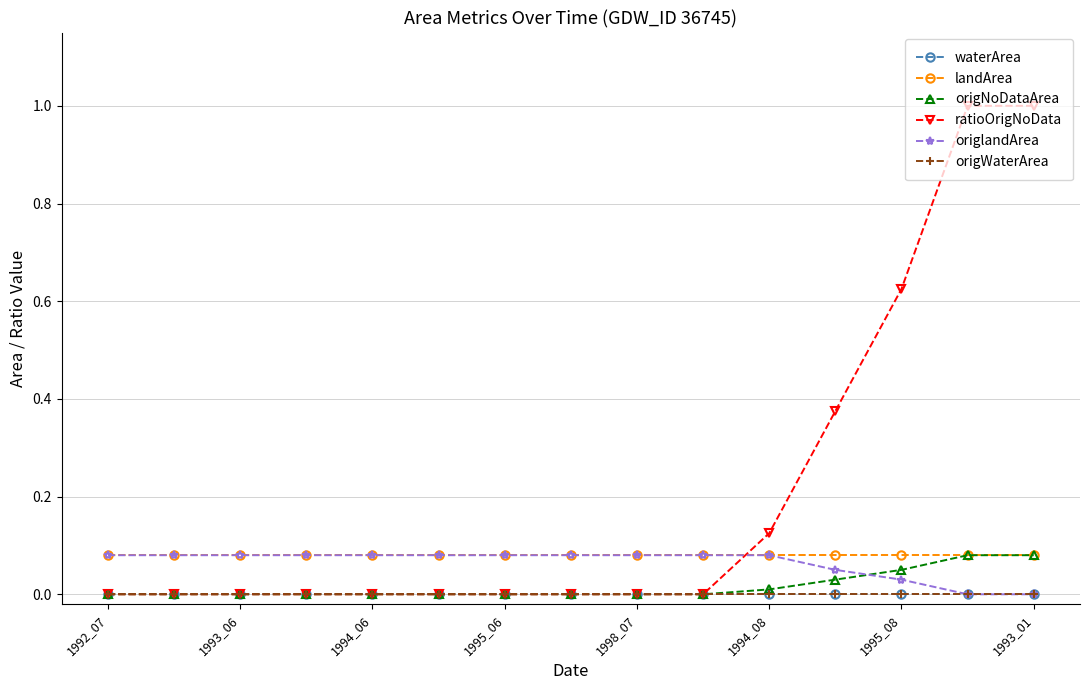

At how many categories does at least one series exceed 0?

15